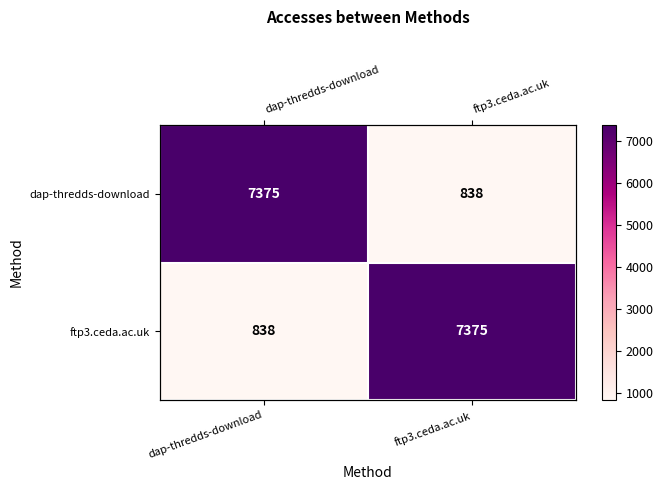

Which series has the largest total across all categories?

dap-thredds-download